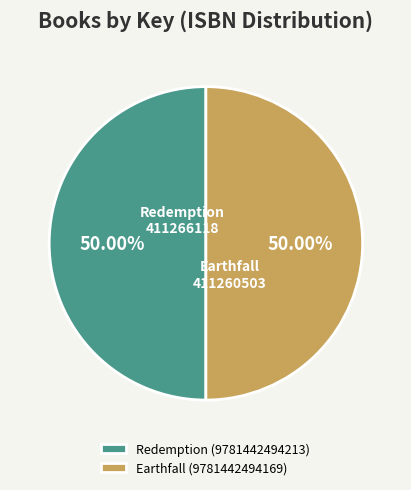

What portion of the pie excludes Earthfall (9781442494169)?

50.0%